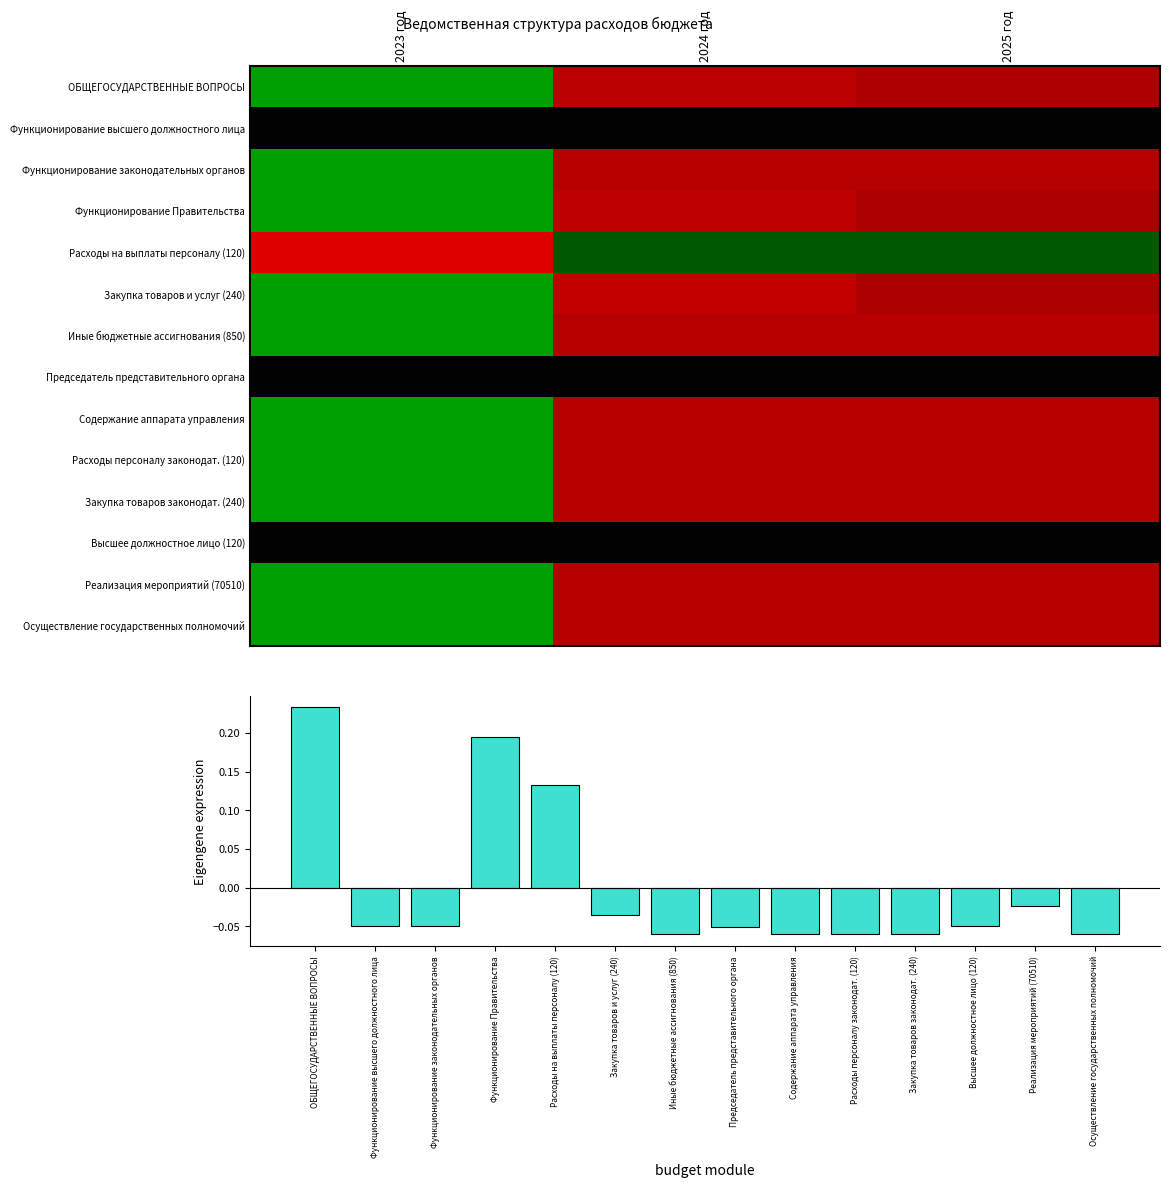

What is the difference between the highest and lowest values at 2025 год?

1.4